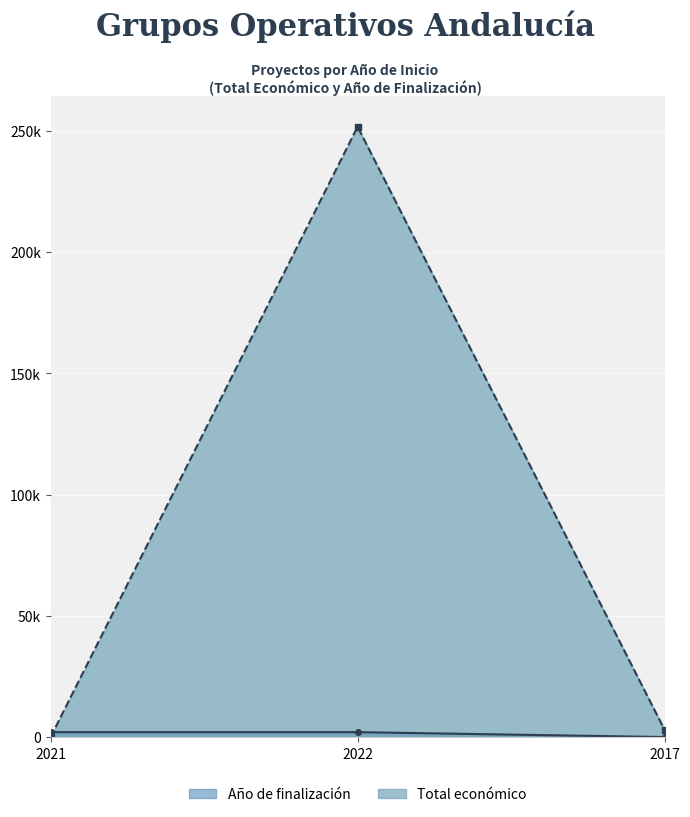

At 2021, list the series in order from largest to smallest.

Año de finalización, Total económico